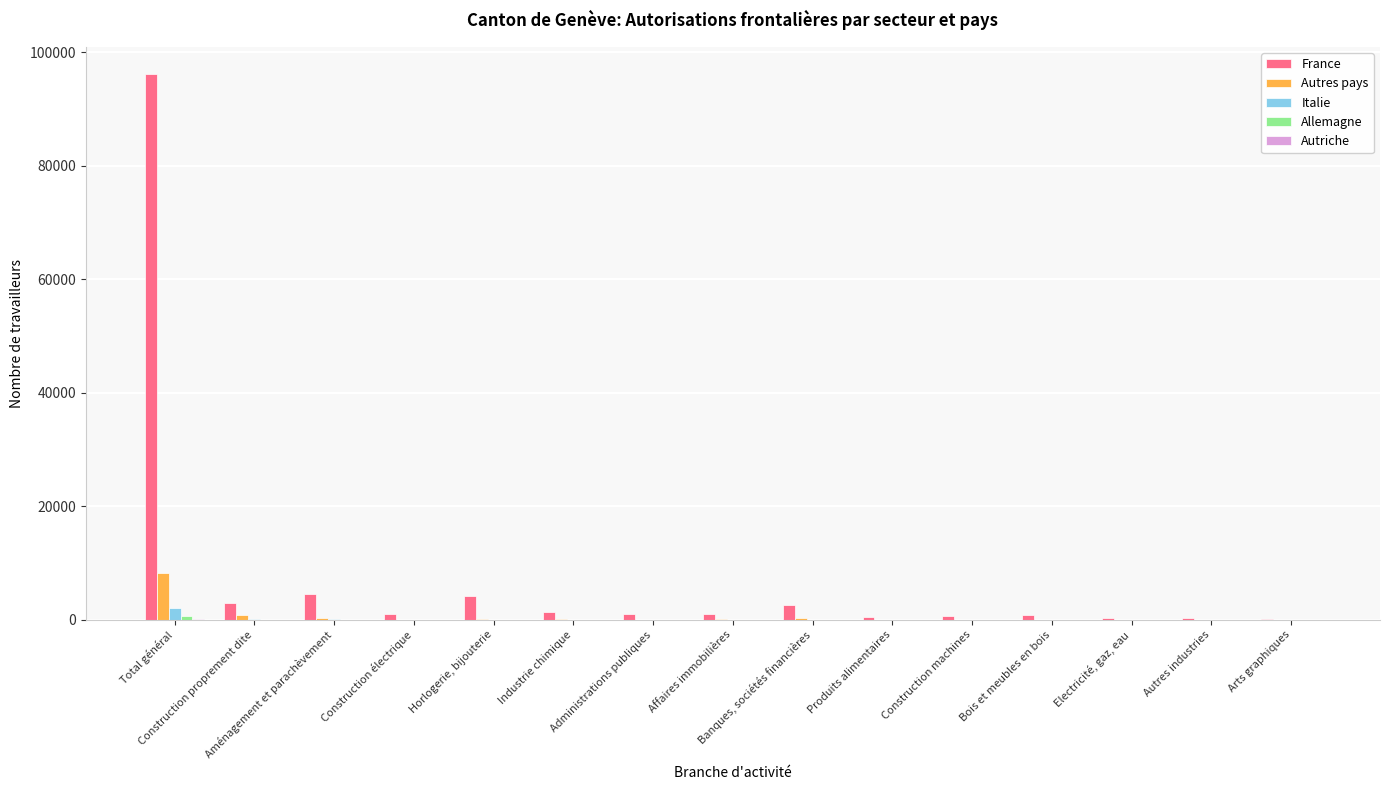

Which series has the largest total across all categories?

France